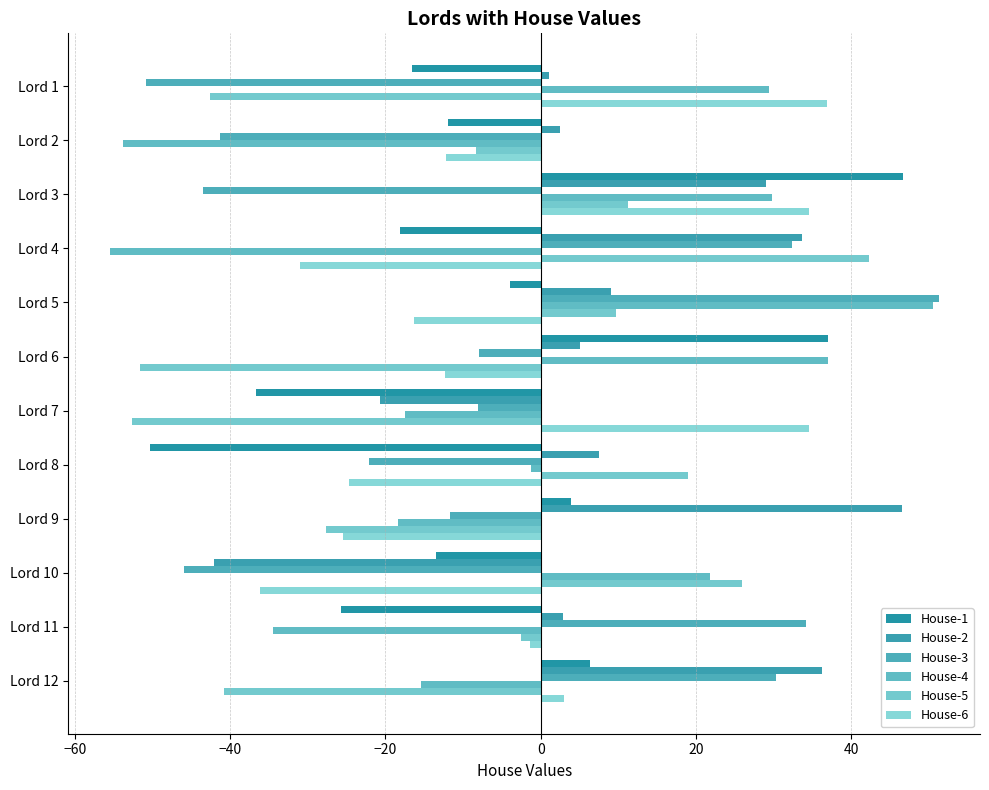

Rank the series by their maximum value, from highest to lowest.

House-3, House-4, House-1, House-2, House-5, House-6